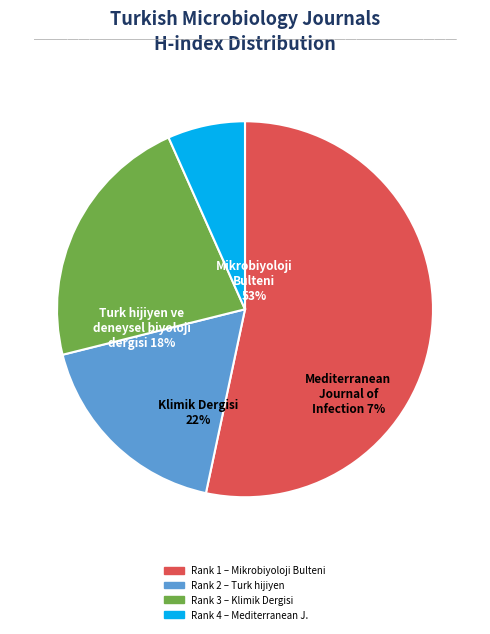

What percentage is the Mediterranean Journal of
Infection, Microbiology
(H-index: 3) slice, to the nearest percent?

7%